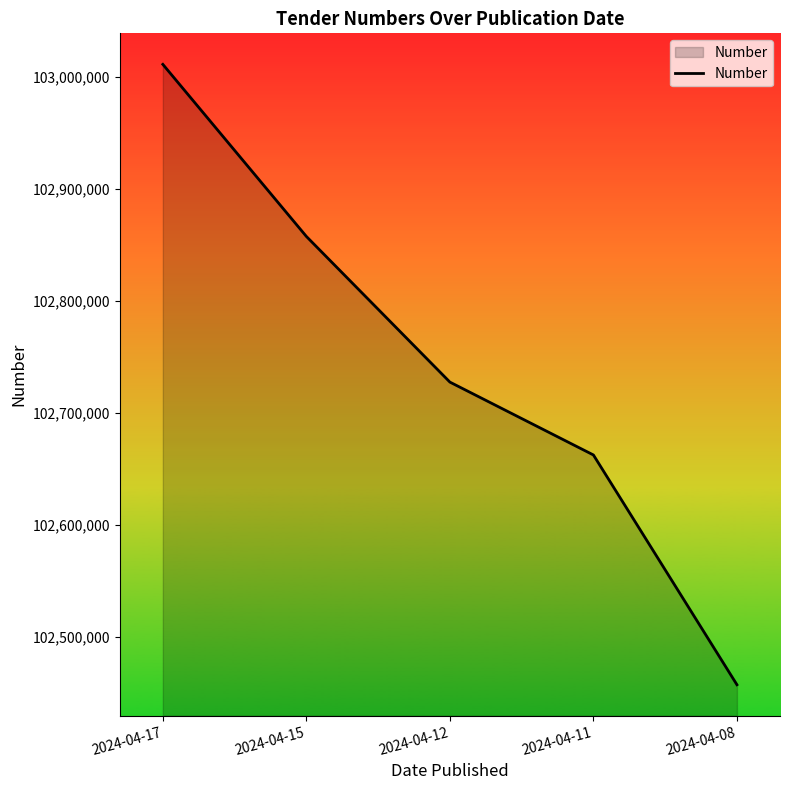

Rank the categories by value from highest to lowest.

2024-04-17, 2024-04-15, 2024-04-12, 2024-04-11, 2024-04-08